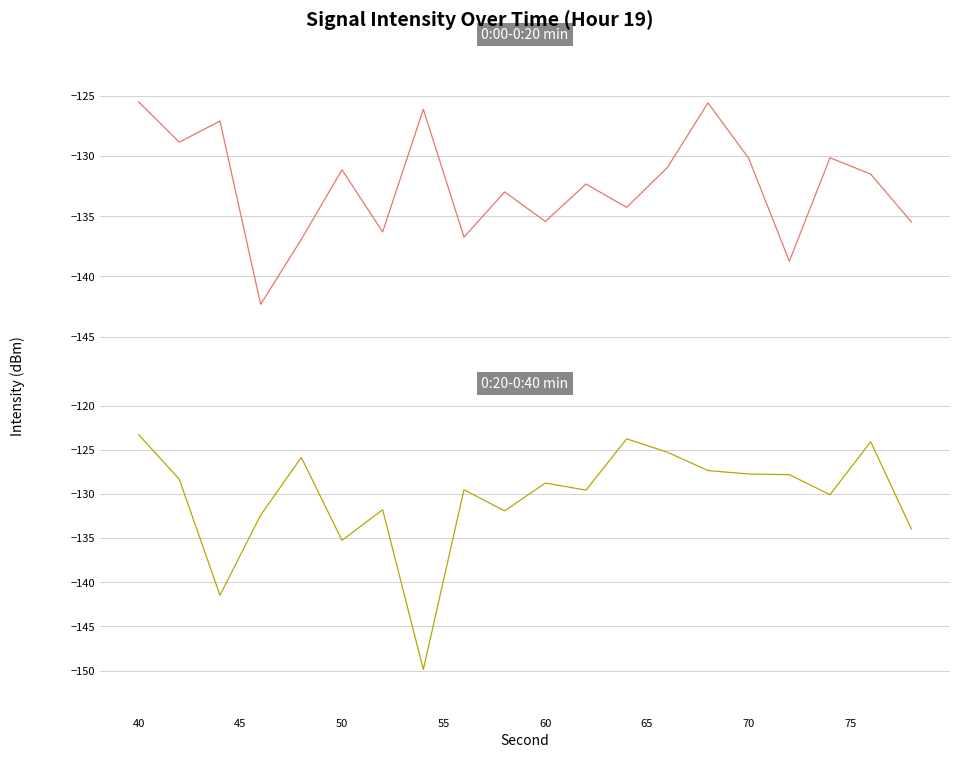

Rank the series by their maximum value, from highest to lowest.

0:20-0:40 min, 0:00-0:20 min